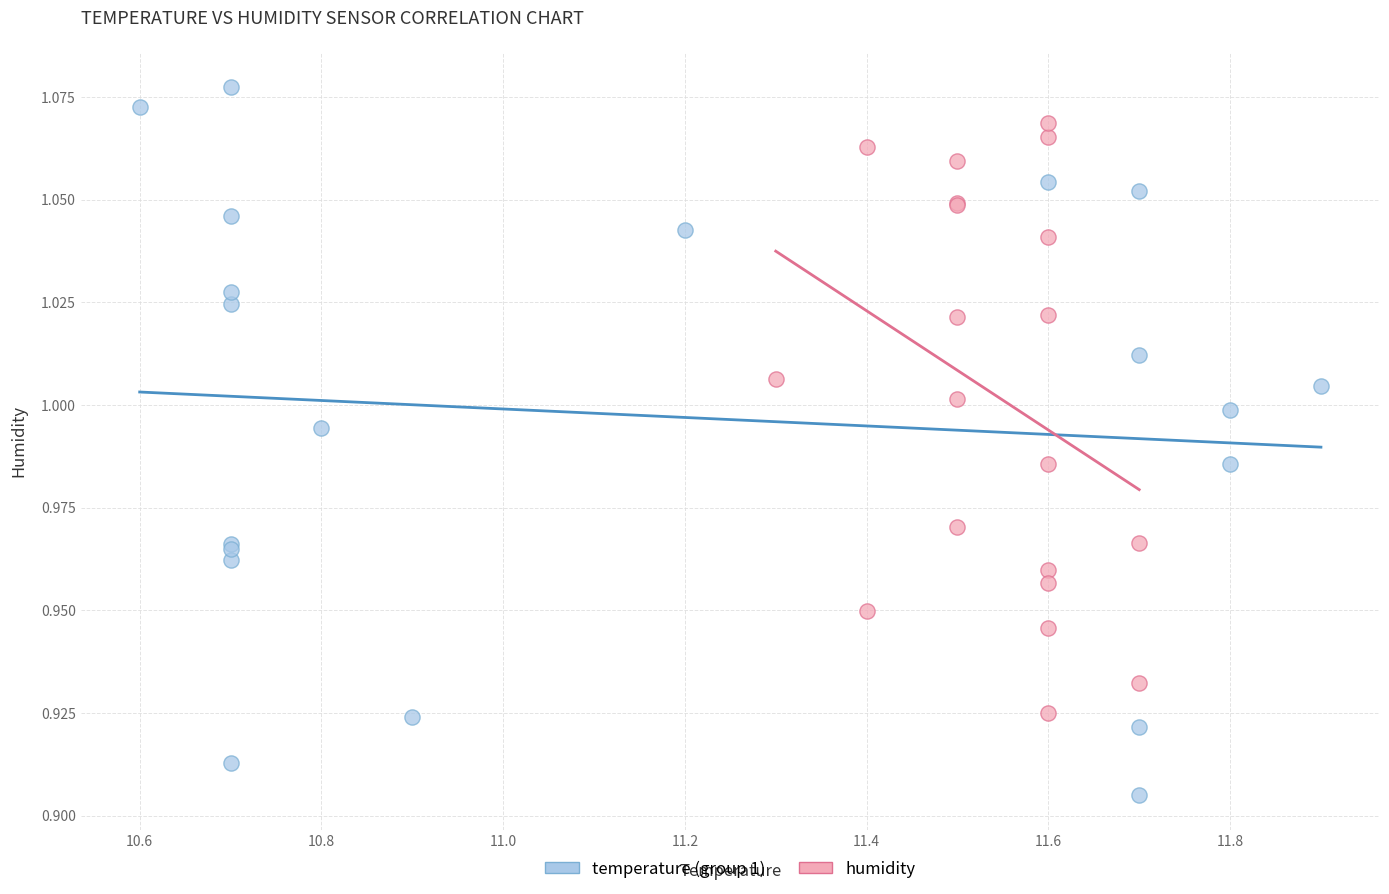

Which series contains the highest Y value?

temperature (group 1)